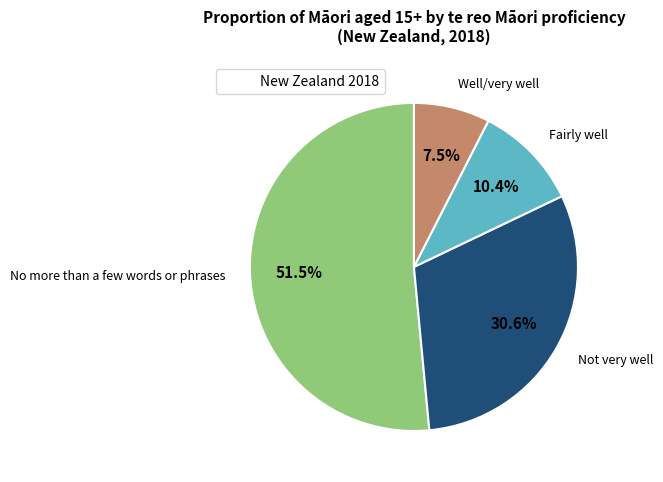

Does any single category account for the majority?

Yes